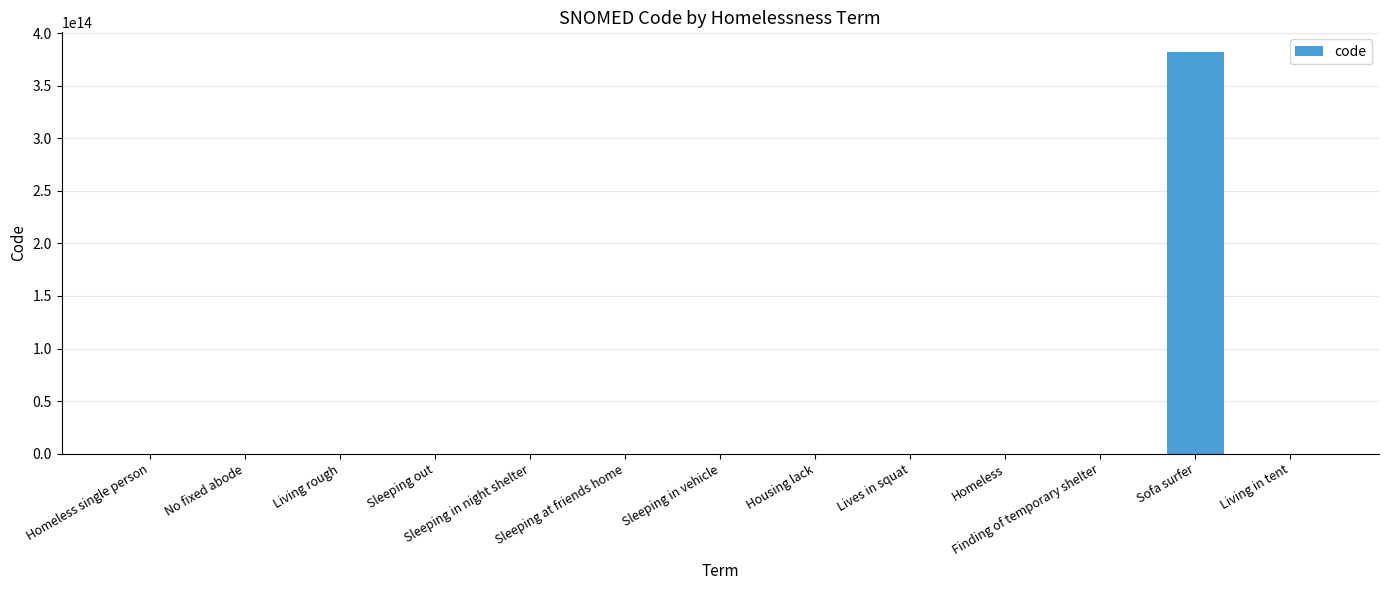

True or false: the data shows 381751000000106 at Sofa surfer.

True